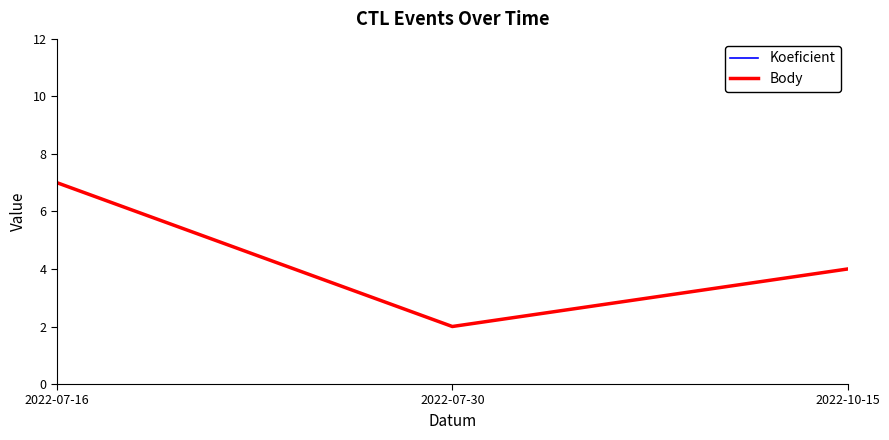

Does the chart display data point markers on the line(s)?

No